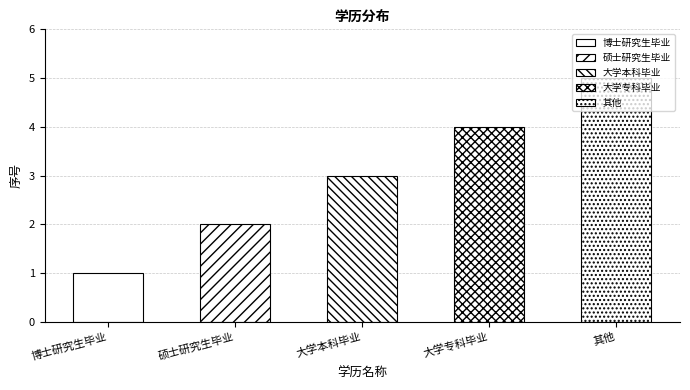

Count the values in the range 2 to 4.

3